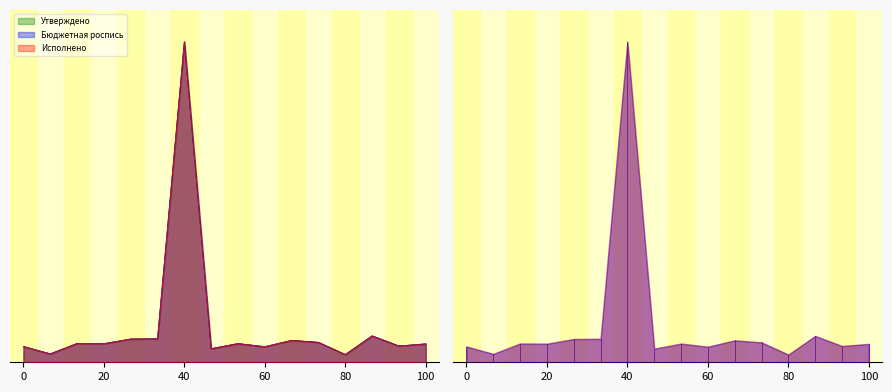

What is the difference between the Утверждено values at Никольский and Курежский?

1075